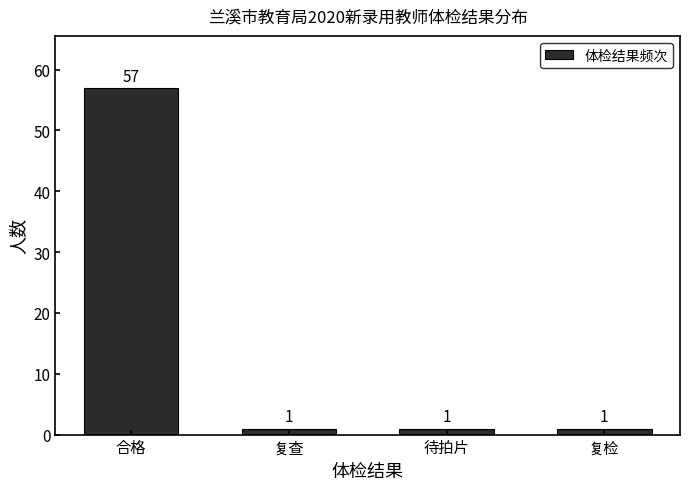

Reading left to right, extract all data points from this chart.

57	1	1	1